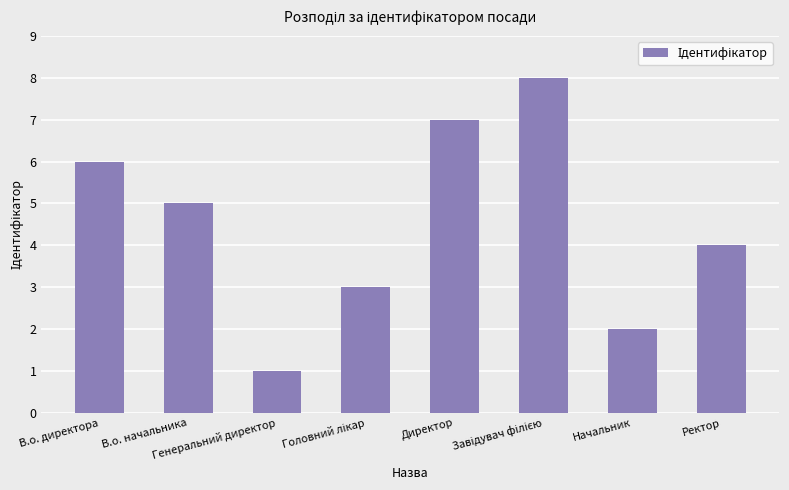

How many data points are less than 5?

4